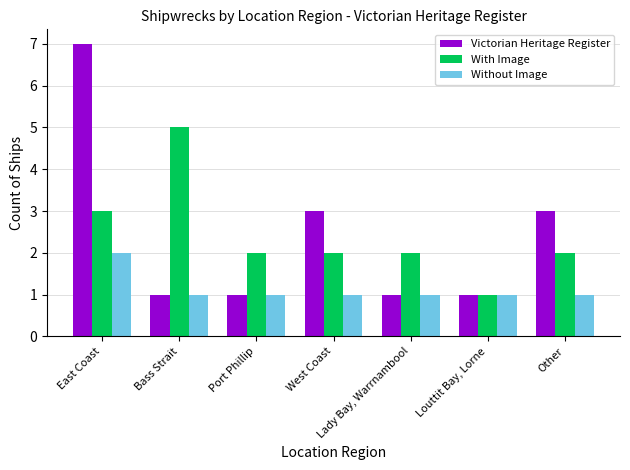

What is the value of the Victorian Heritage Register bar at the 3rd from the left?

1